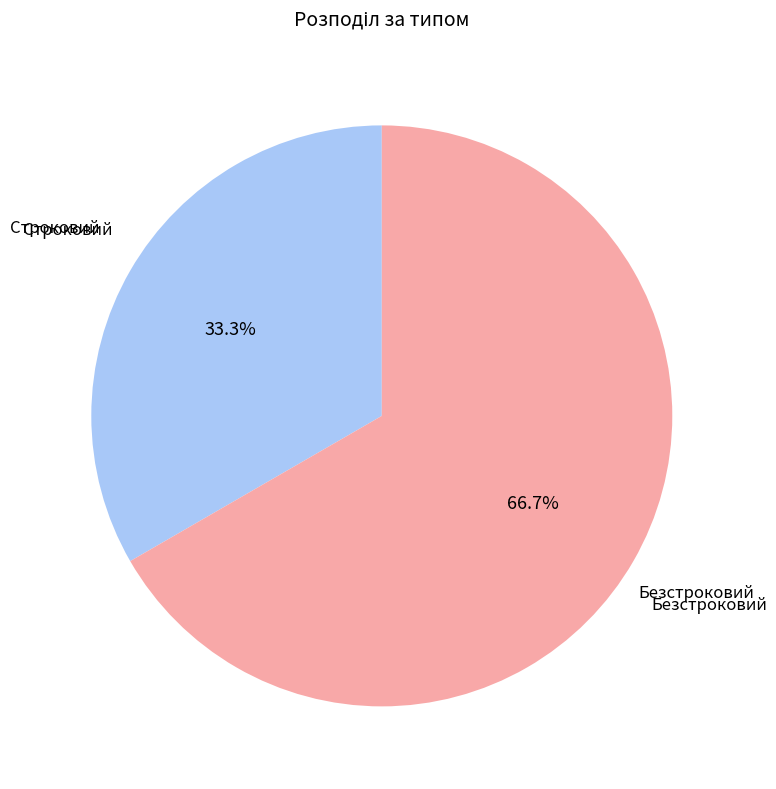

Is there any slice that represents more than half of the pie?

Yes